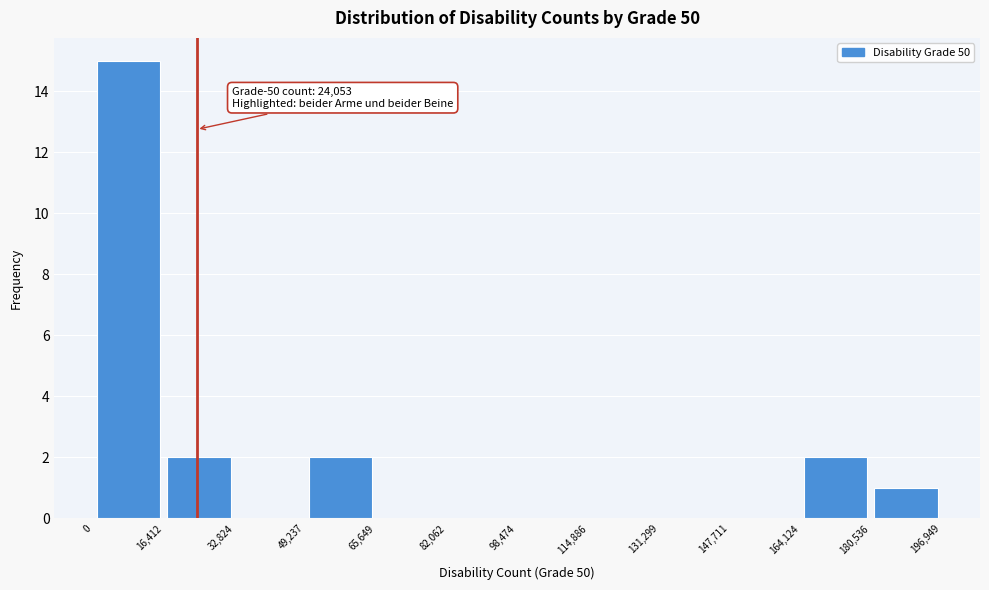

Which range on the x-axis has the tallest bar?

0 to 16,412